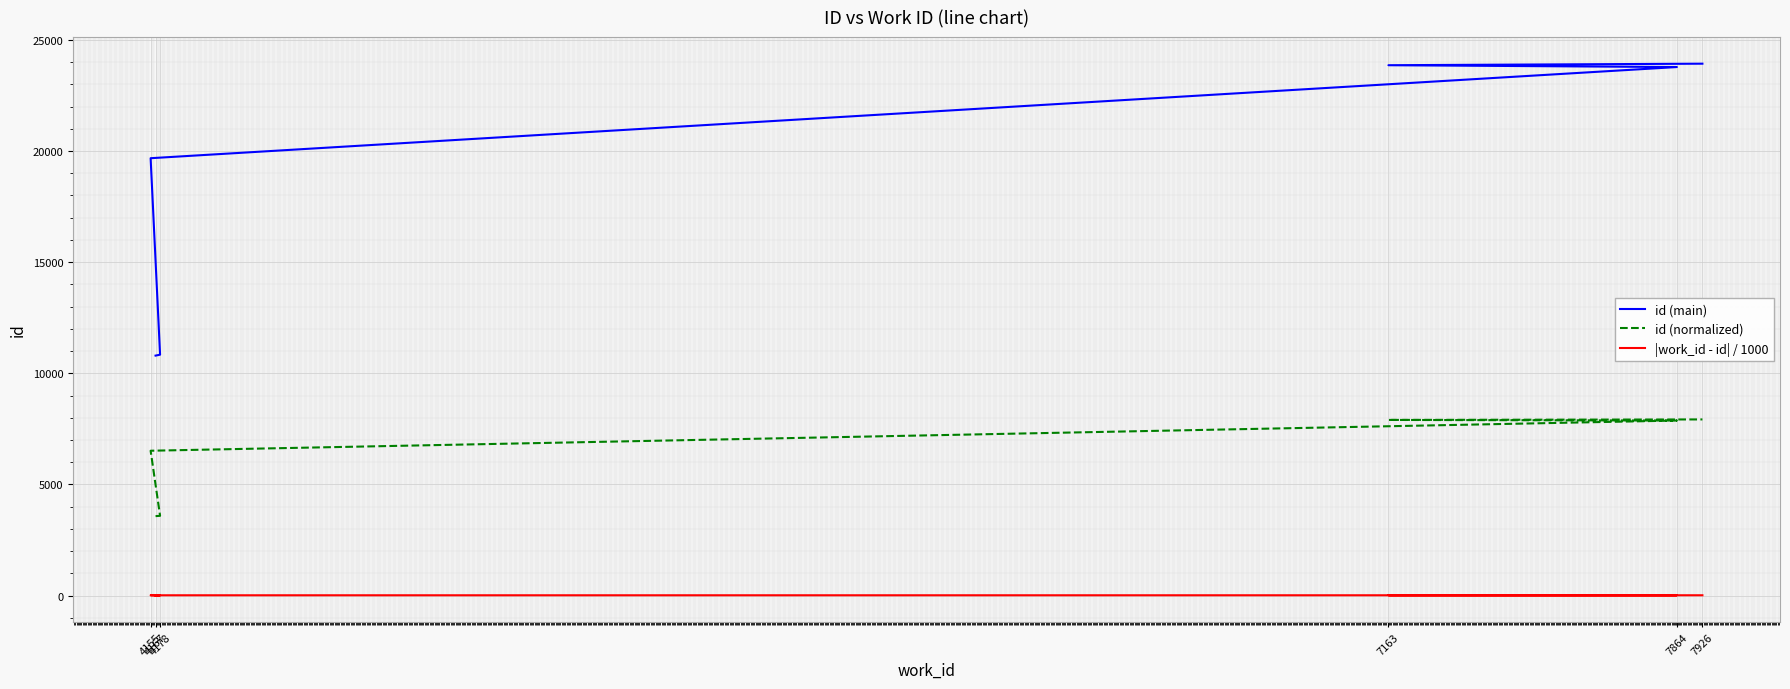

How many lines are shown in the chart?

3